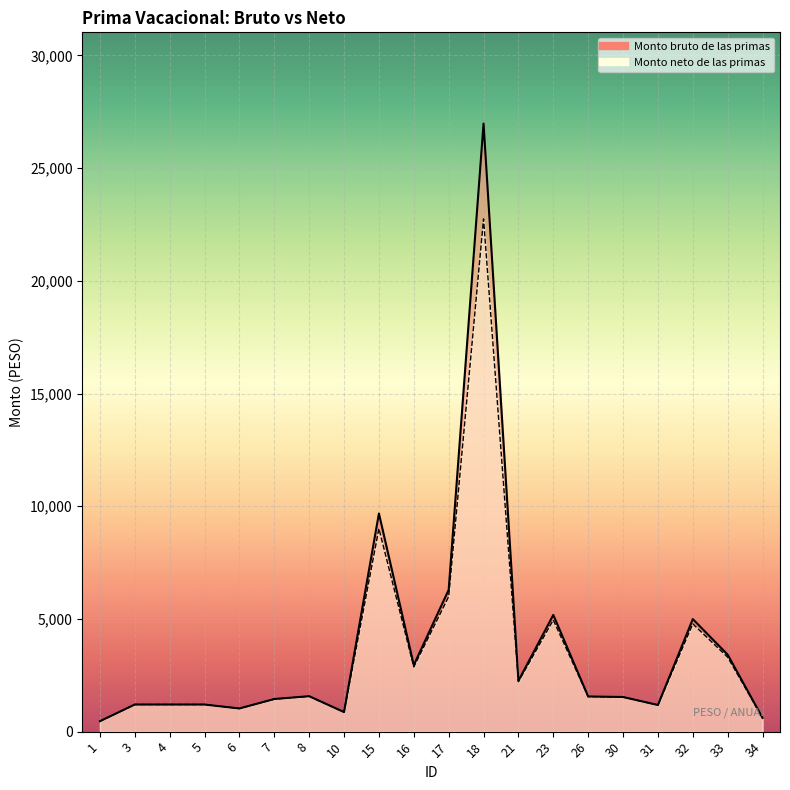

True or false: Monto neto de las primas and Monto bruto de las primas intersect in this chart.

False